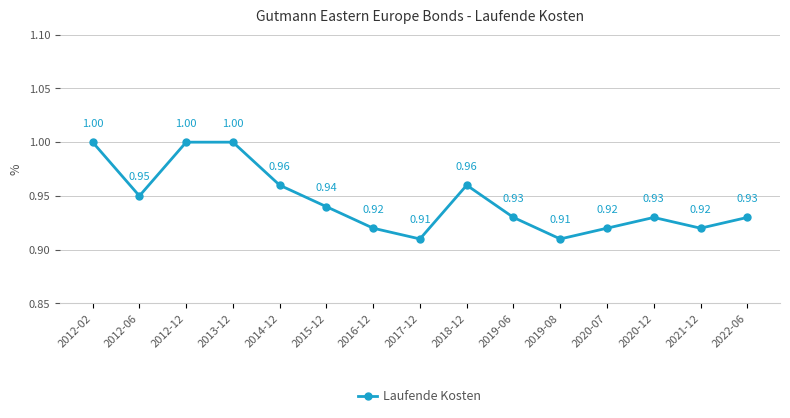

What is the sum of the values at 2015-12 and 2012-02?

1.9